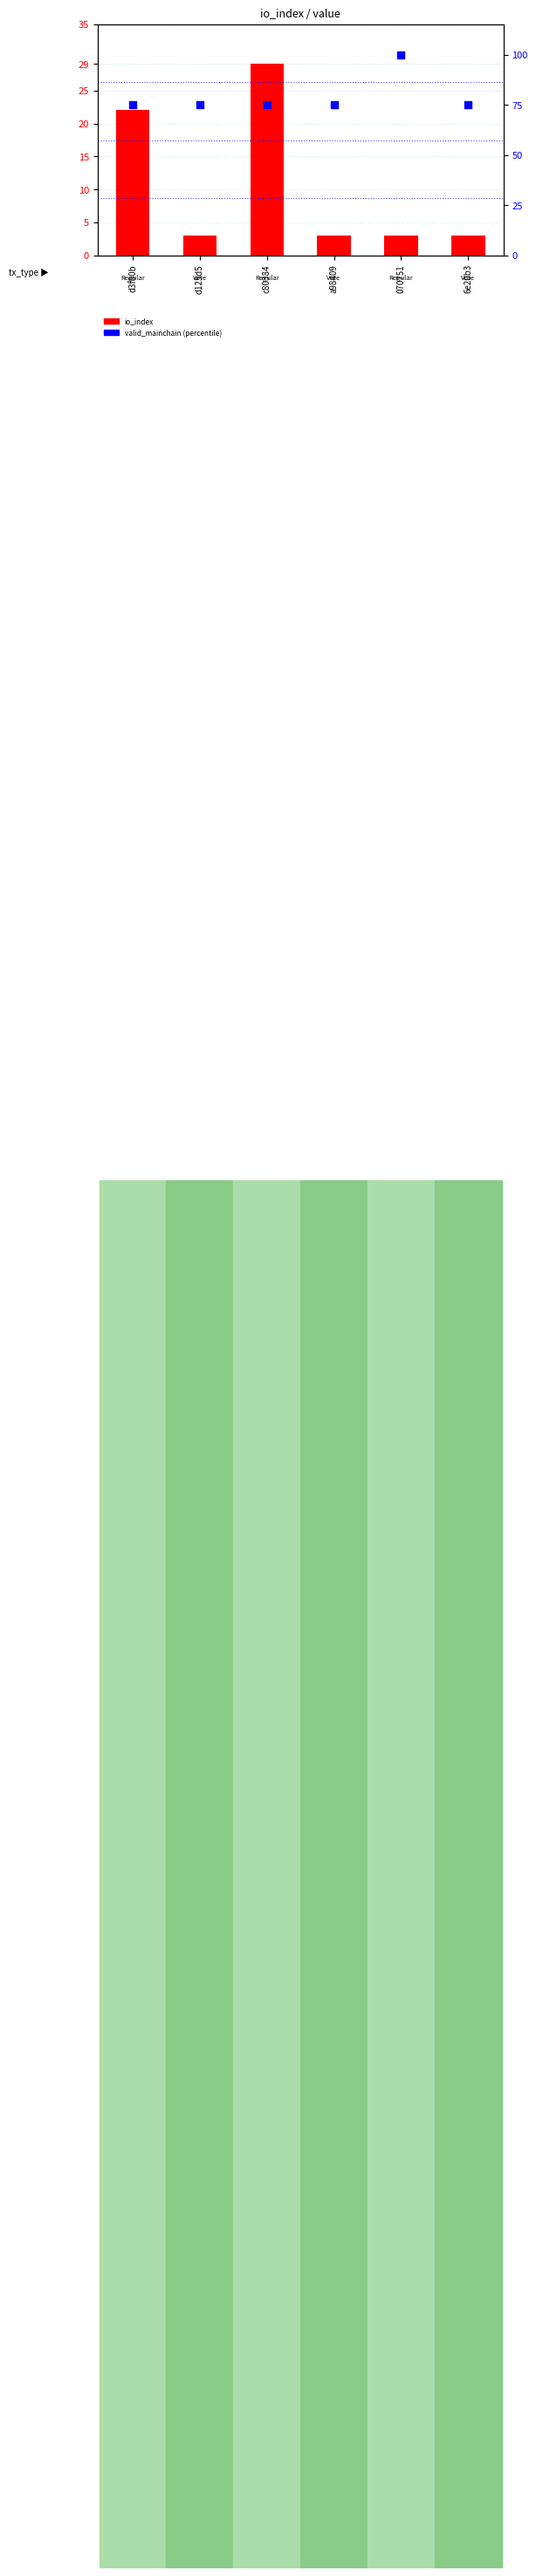

At how many categories does at least one series exceed 76?

1